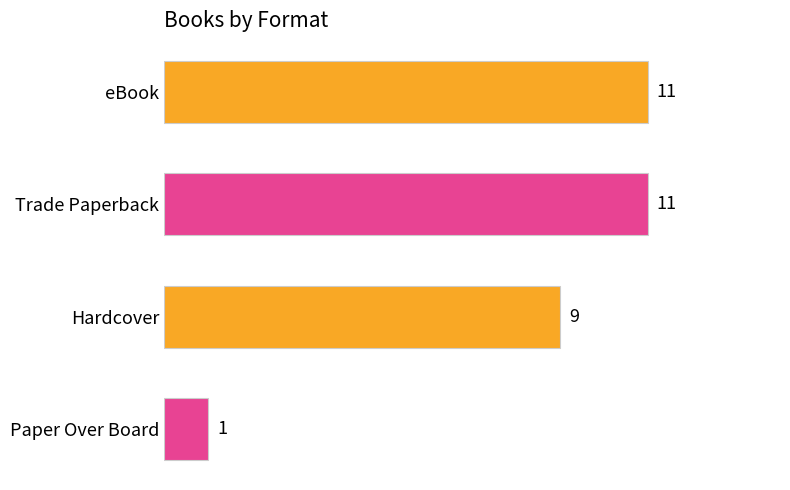

What is the difference between the second highest and minimum values?

10